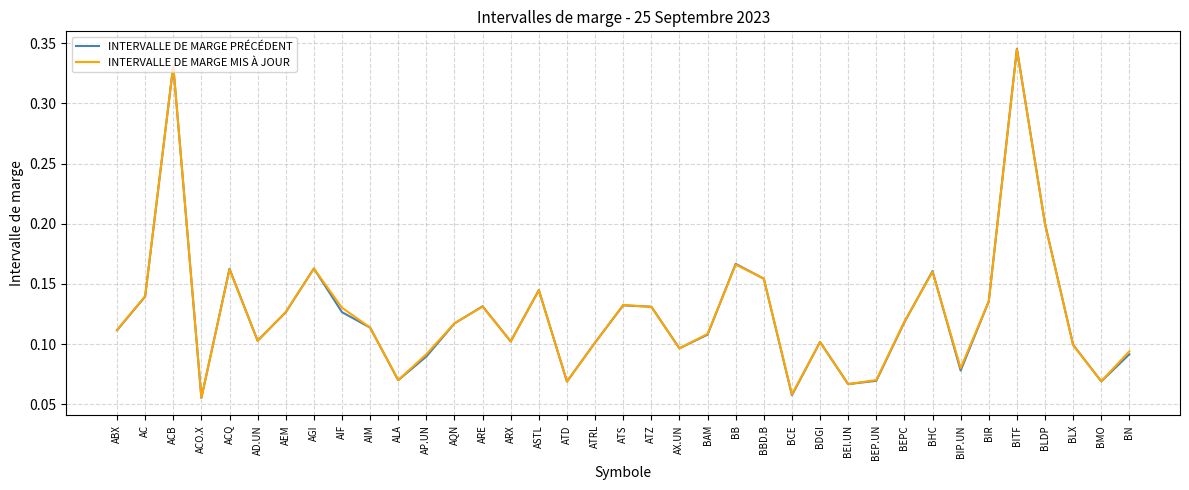

At how many categories does at least one series exceed 0?

37